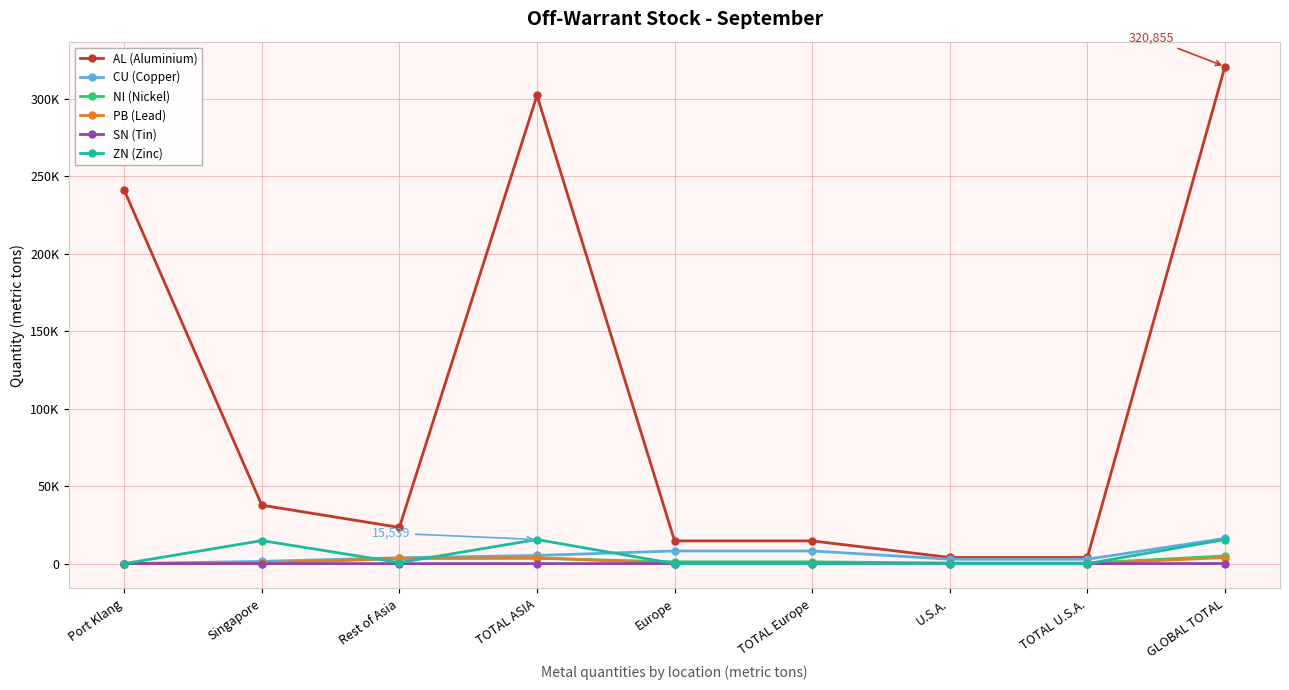

Reading left to right, what are all the values shown in this chart?

AL (Aluminium): 241102.2	37722.0	23376.0	302200.2	14668.0	14668.0	3987.0	3987.0	320855.2
CU (Copper): 8.0	1457.0	3807.0	5272.0	8181.0	8181.0	2846.0	2846.0	16299.0
NI (Nickel): 0.0	16.0	3388.0	3404.0	1161.0	1161.0	378.0	378.0	4943.0
PB (Lead): 0.0	519.0	3379.0	3898.0	14.0	14.0	0.0	0.0	3912.0
SN (Tin): 54.0	0.0	0.0	54.0	25.0	25.0	0.0	0.0	79.0
ZN (Zinc): 0.0	14875.0	664.0	15539.0	0.0	0.0	0.0	0.0	15539.0